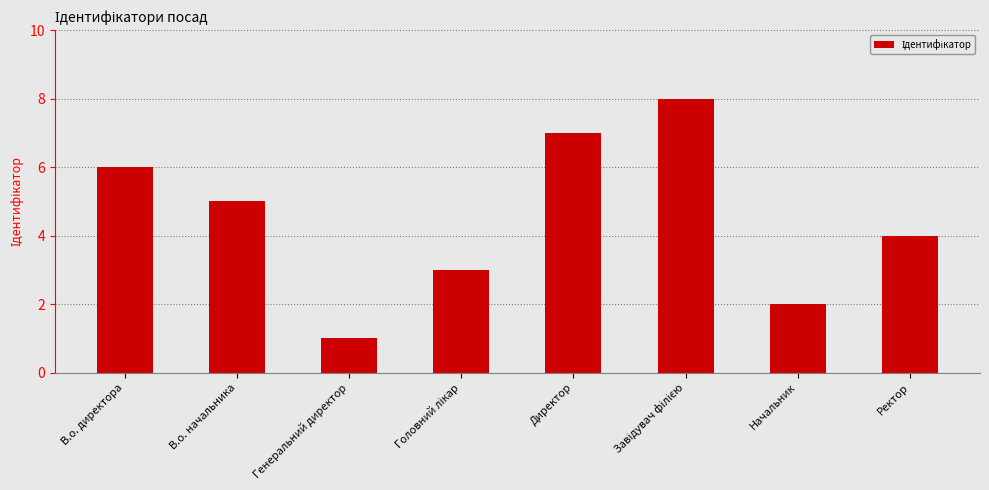

At which label does the data first exceed 5?

В.о. директора